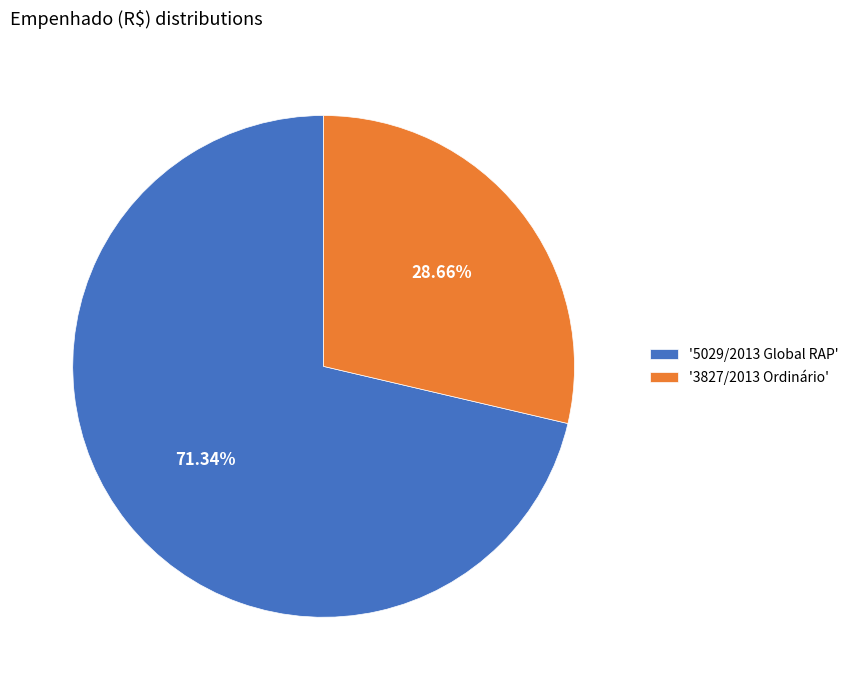

To the nearest percent, what is the difference between the largest and smallest slice percentages?

43%